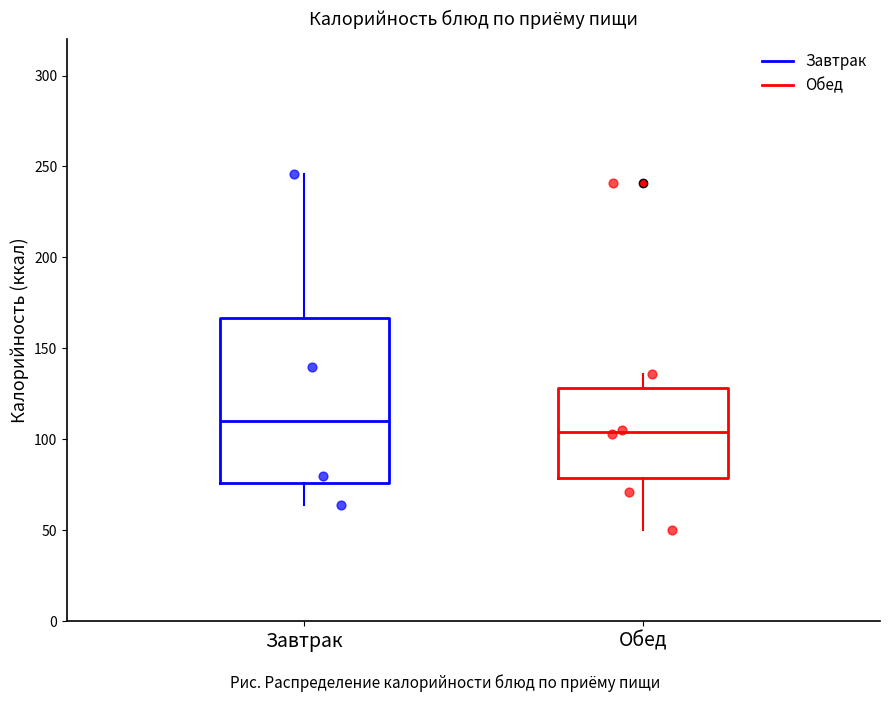

Where is the upper edge of the box for Завтрак on the y-axis? The values are not printed on the chart, so give them approximately, as read against the axis.

165